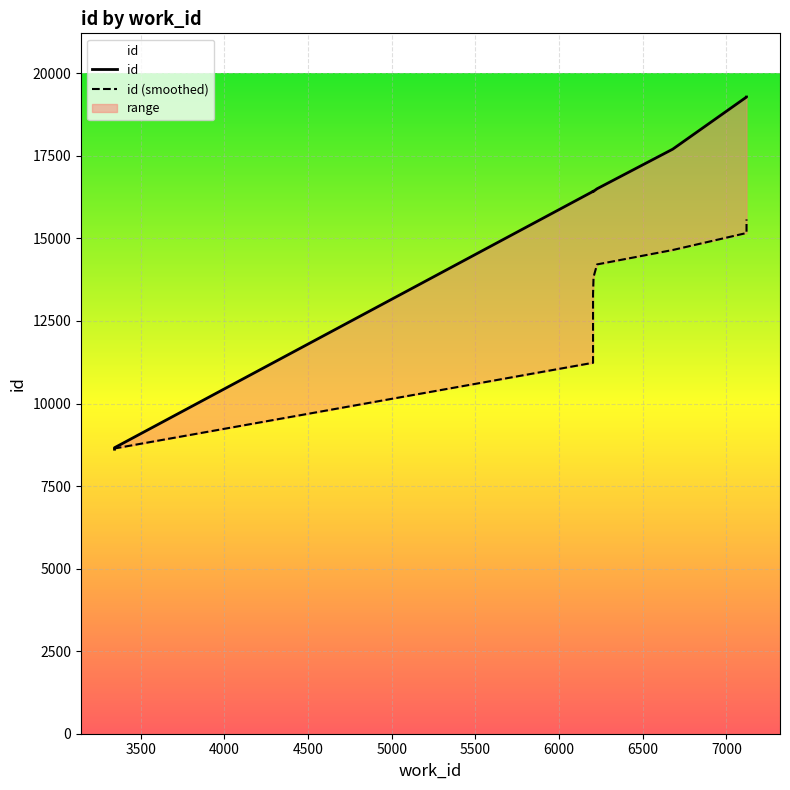

Reading left to right, what are all the values shown in this chart?

8617	8661	16424	16428	16430	16427	16504	17703	19282	19283